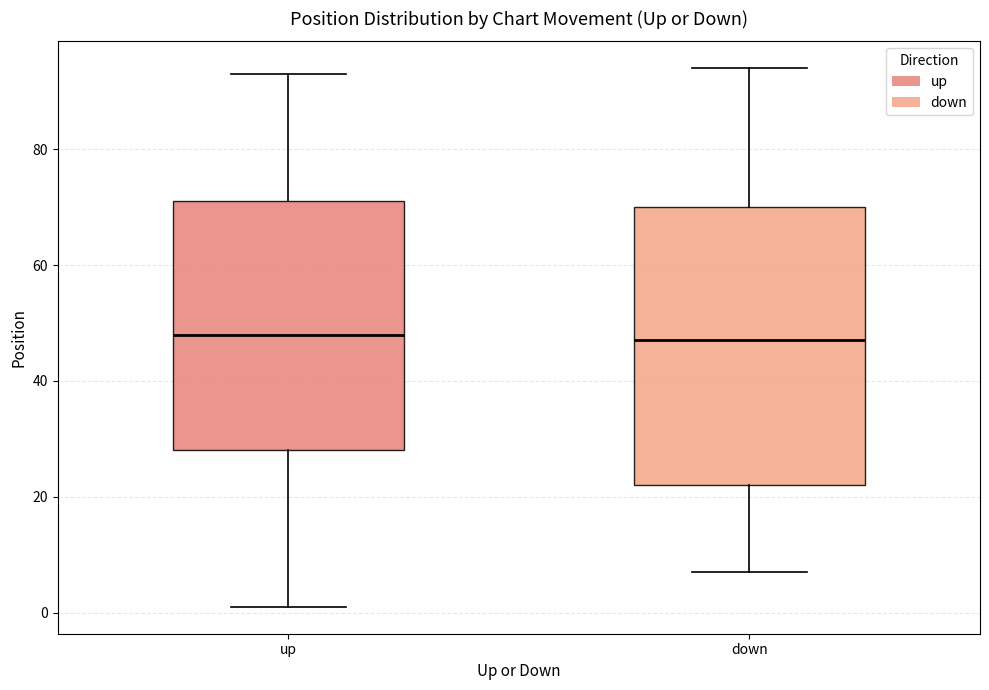

Reading left to right, read every box against the y-axis: the position of its median line, the range the box covers, and the ends of its whiskers. The values are not printed on the chart, so give them approximately, as read against the axis.

up: median 48, box 28 to 72, whiskers 2 to 94
down: median 48, box 22 to 70, whiskers 8 to 94